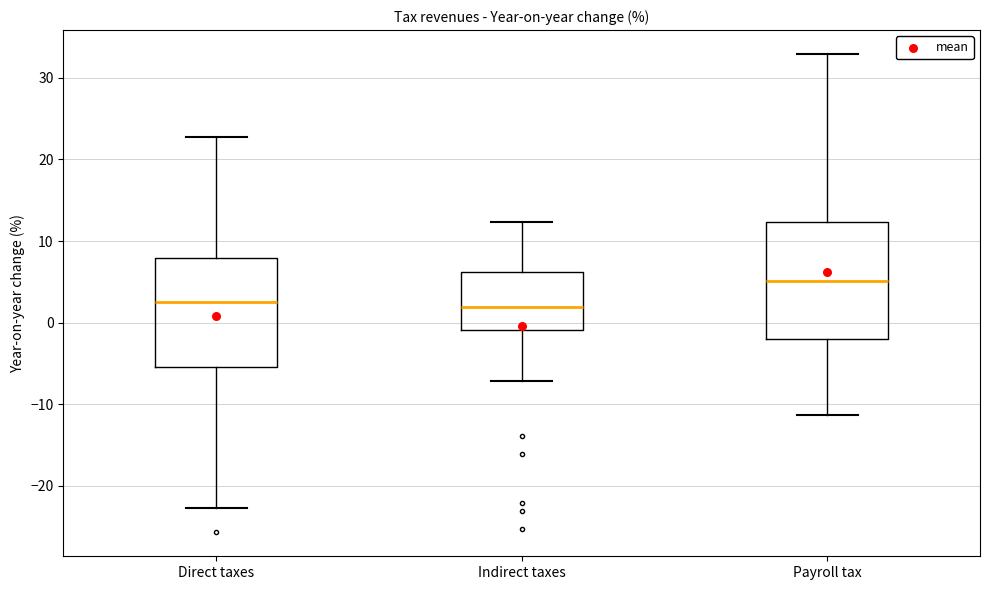

Reading left to right, transcribe this box plot: for each box, give where its median line is, the range the box spans, and where its two whiskers end, as read against the y-axis. The values are not printed on the chart, so give them approximately, as read against the axis.

Direct taxes: median 2, box -5 to 8, whiskers -23 to 23
Indirect taxes: median 2, box -1 to 6, whiskers -7 to 12
Payroll tax: median 5, box -2 to 12, whiskers -11 to 33